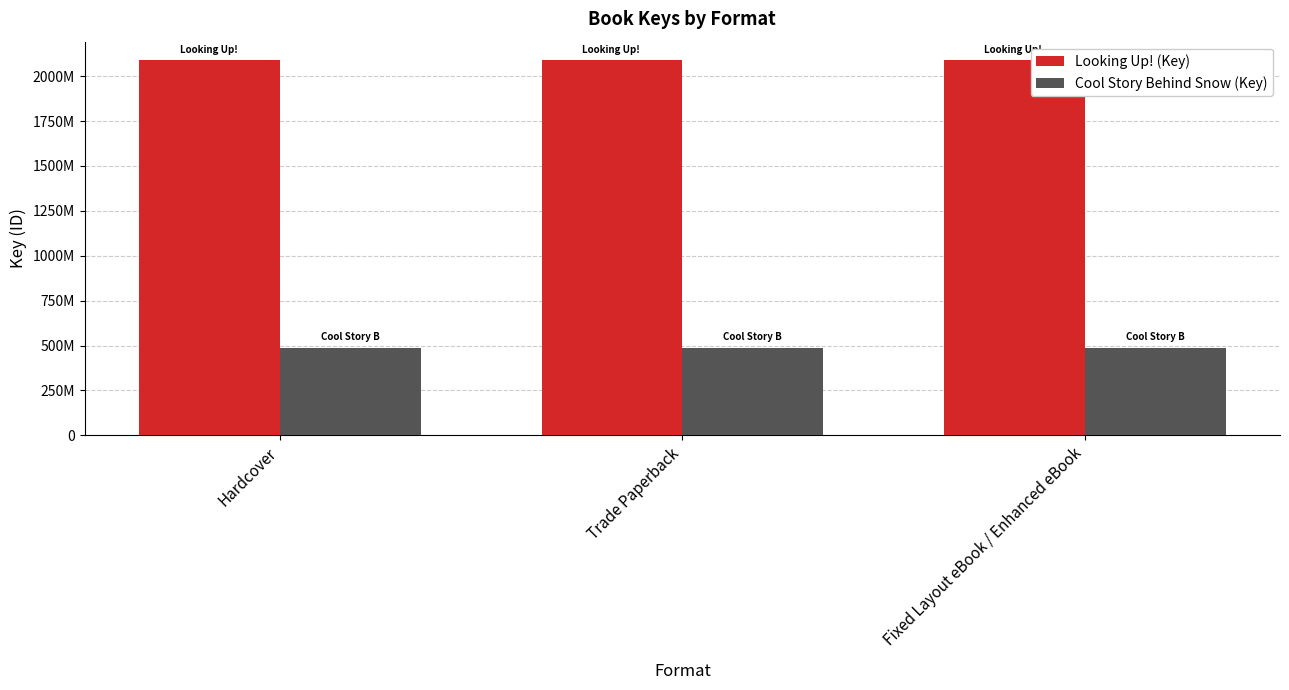

Reading left to right, list all the values displayed in this chart.

Looking Up! (Key): 2087539873	2087539873	2087539873
Cool Story Behind Snow (Key): 487539649	487539649	487539649